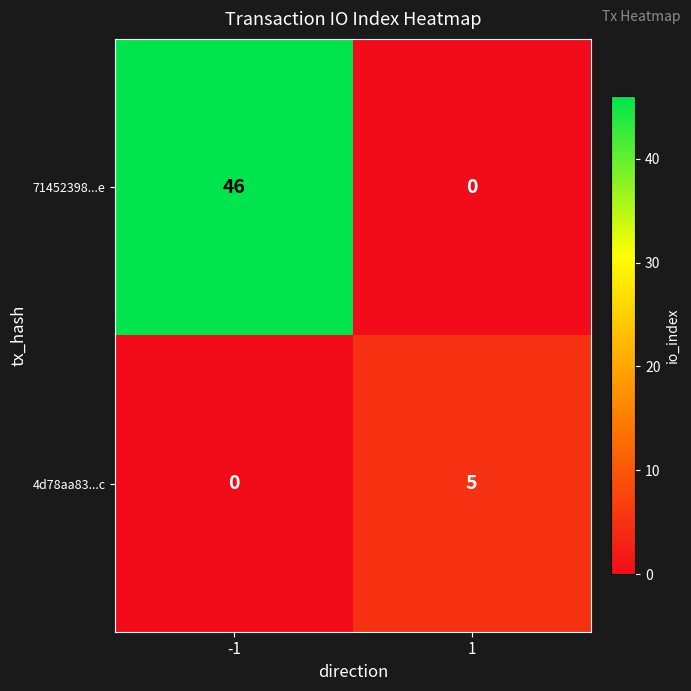

What is the approximate value of 71452398...e at -1?

46